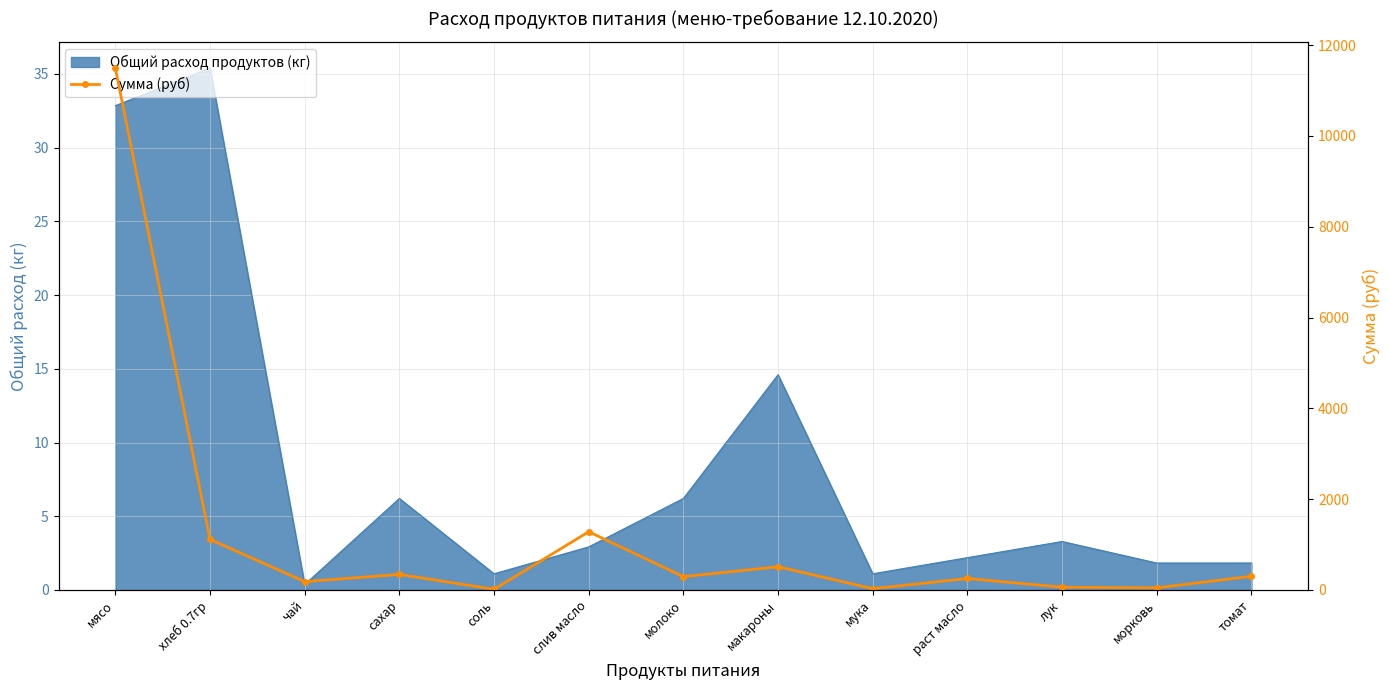

What is the greatest value displayed?

11497.5